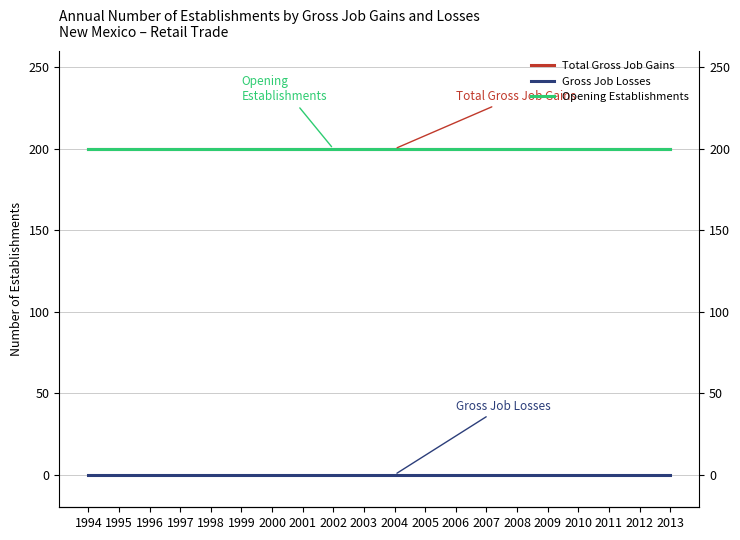

Reading left to right, list all the values displayed in this chart.

Total Gross Job Gains: 200	200	200	200	200	200	200	200	200	200	200	200	200	200	200	200	200	200	200	200
Gross Job Losses: 0	0	0	0	0	0	0	0	0	0	0	0	0	0	0	0	0	0	0	0
Opening Establishments: 200	200	200	200	200	200	200	200	200	200	200	200	200	200	200	200	200	200	200	200